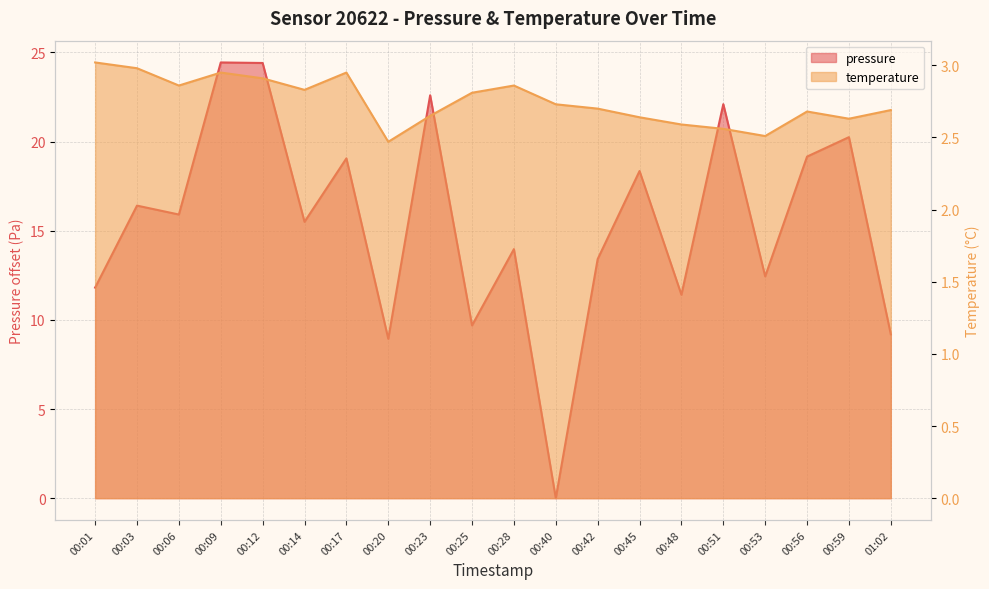

Which series has the largest range (max minus min)?

pressure